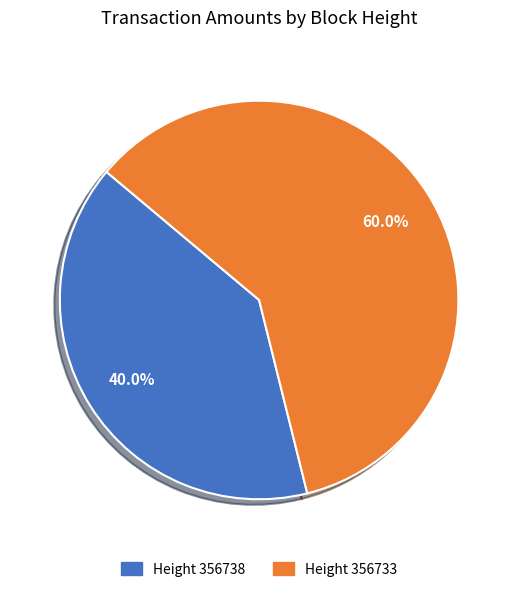

Count the number of slices in the pie.

2